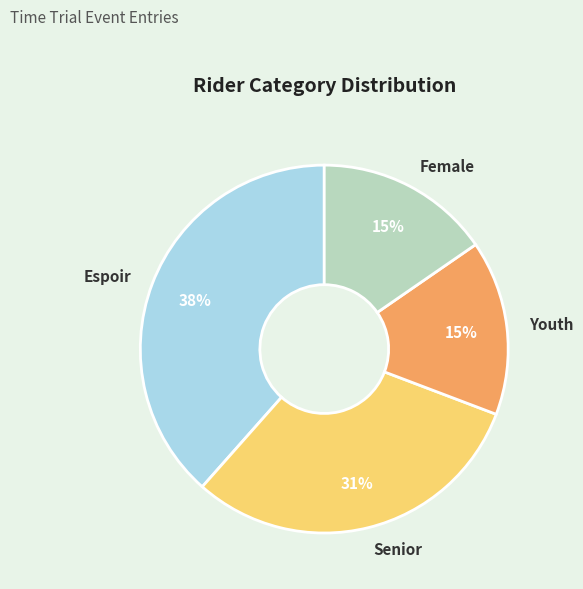

To the nearest percent, what is the average slice percentage?

25%